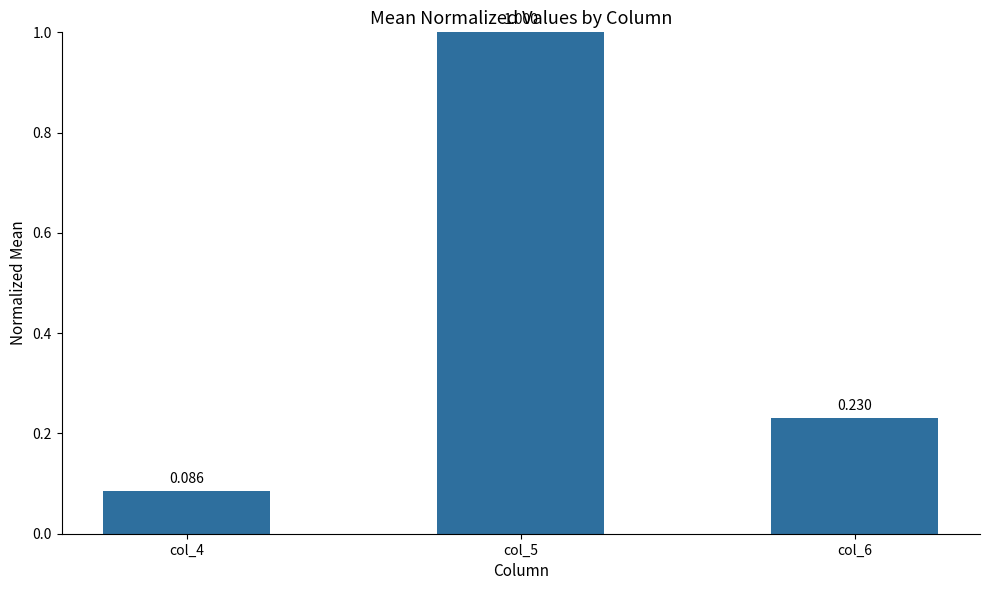

Count the number of data series in this chart.

1